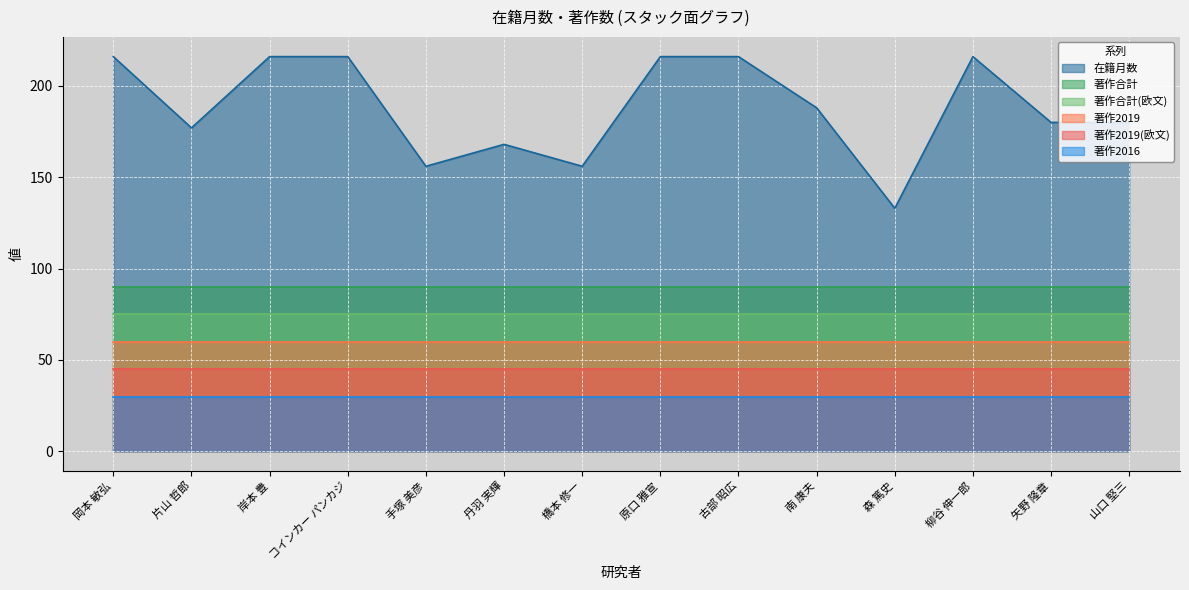

Is the value of 著作合計 at 矢野 隆章 greater than the value of 著作2019(欧文) at 岡本 敏弘?

Yes